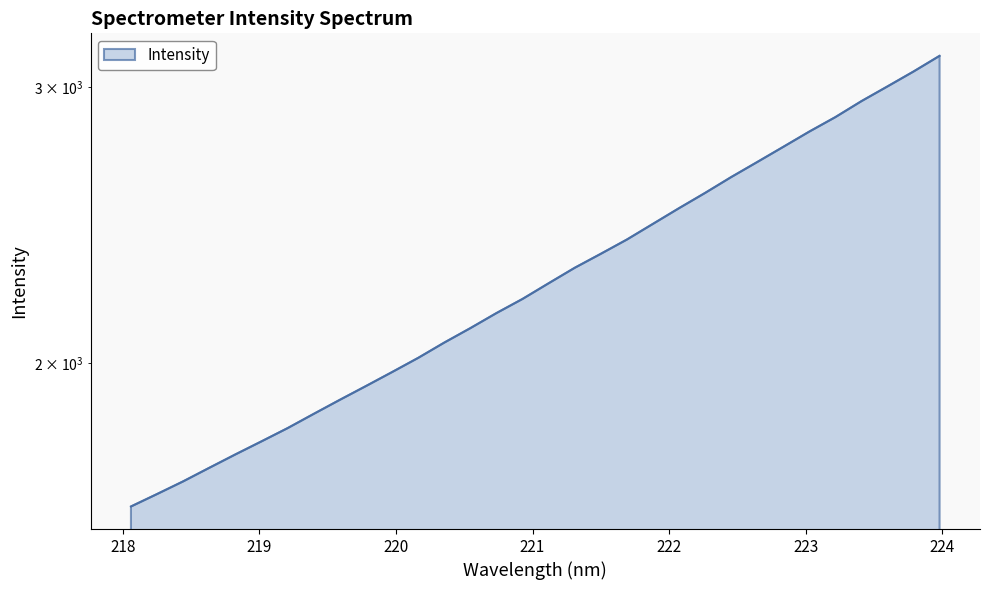

What is the label of the 5th point from the left?

218.8244